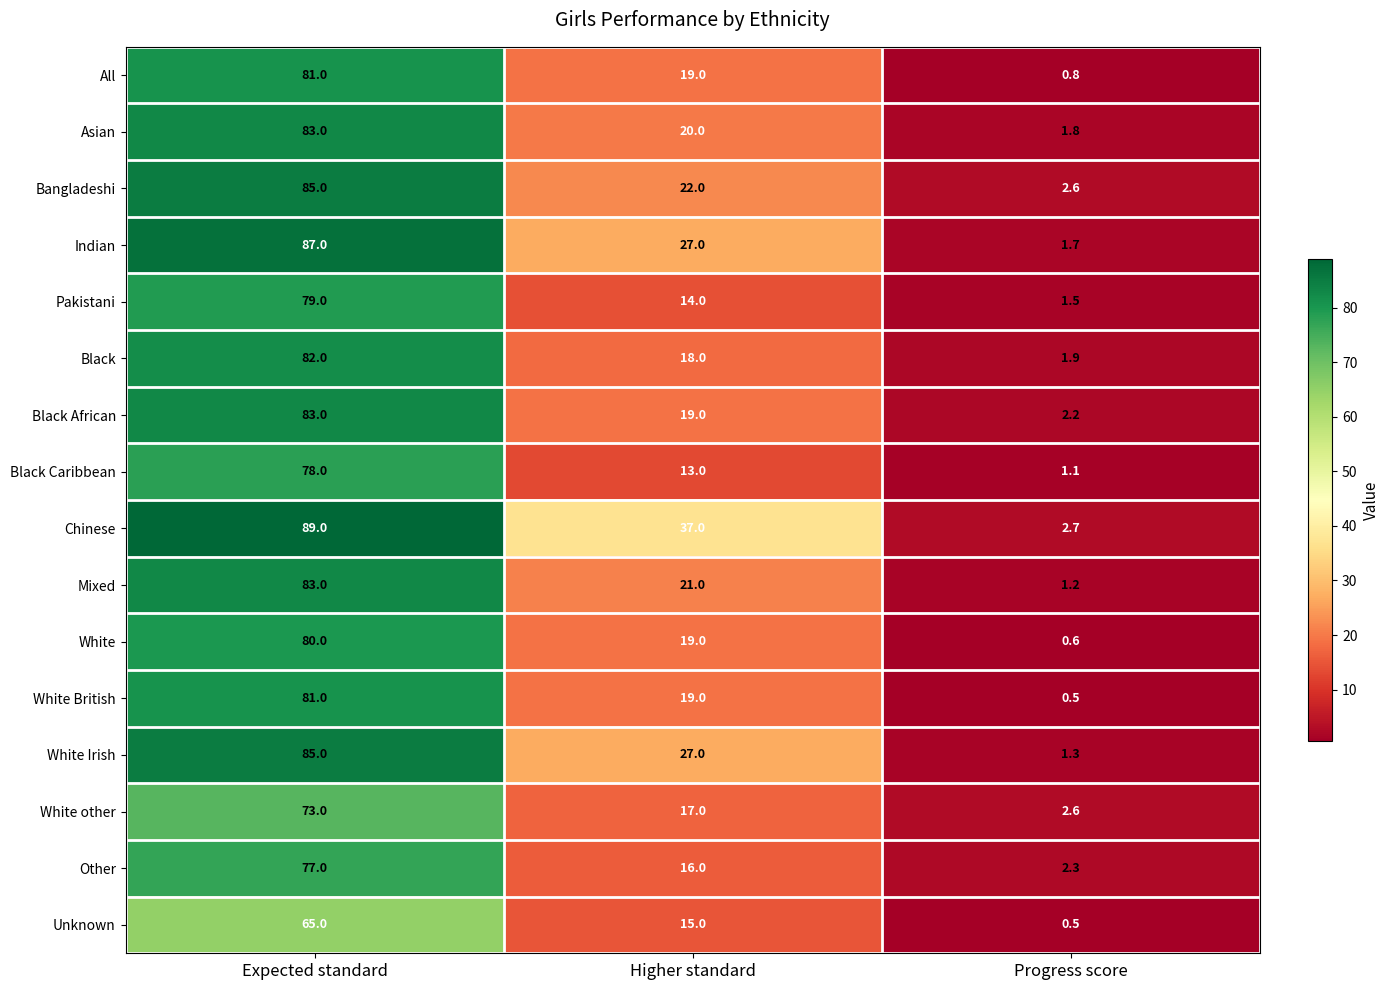

How many values in the Mixed series are below 21?

1